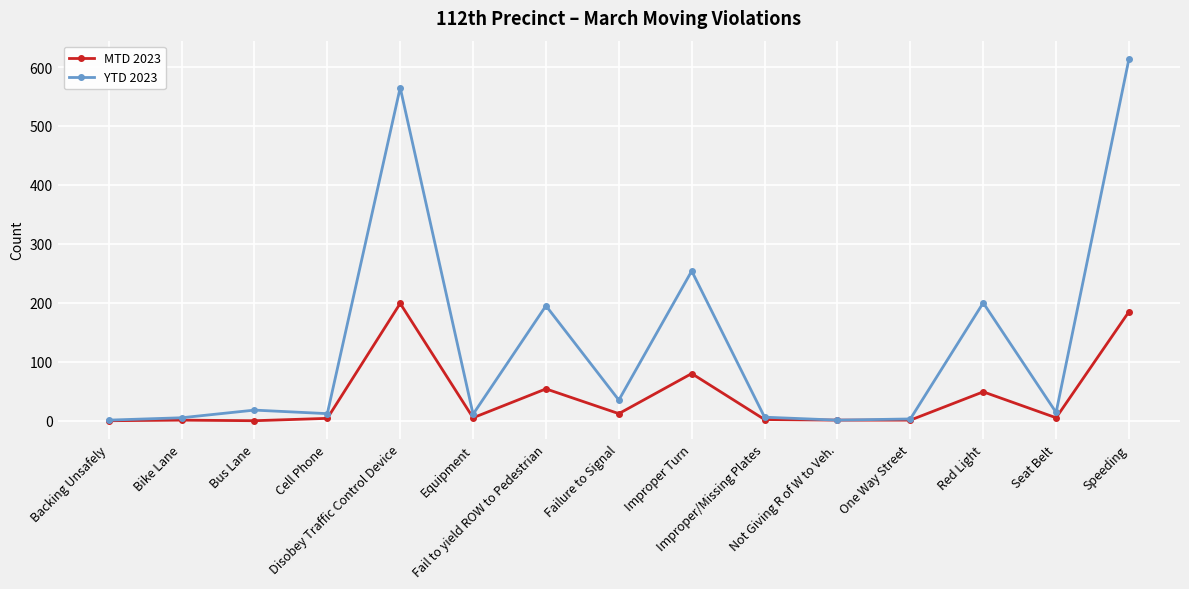

List the series in order of their overall mean, lowest first.

MTD 2023, YTD 2023